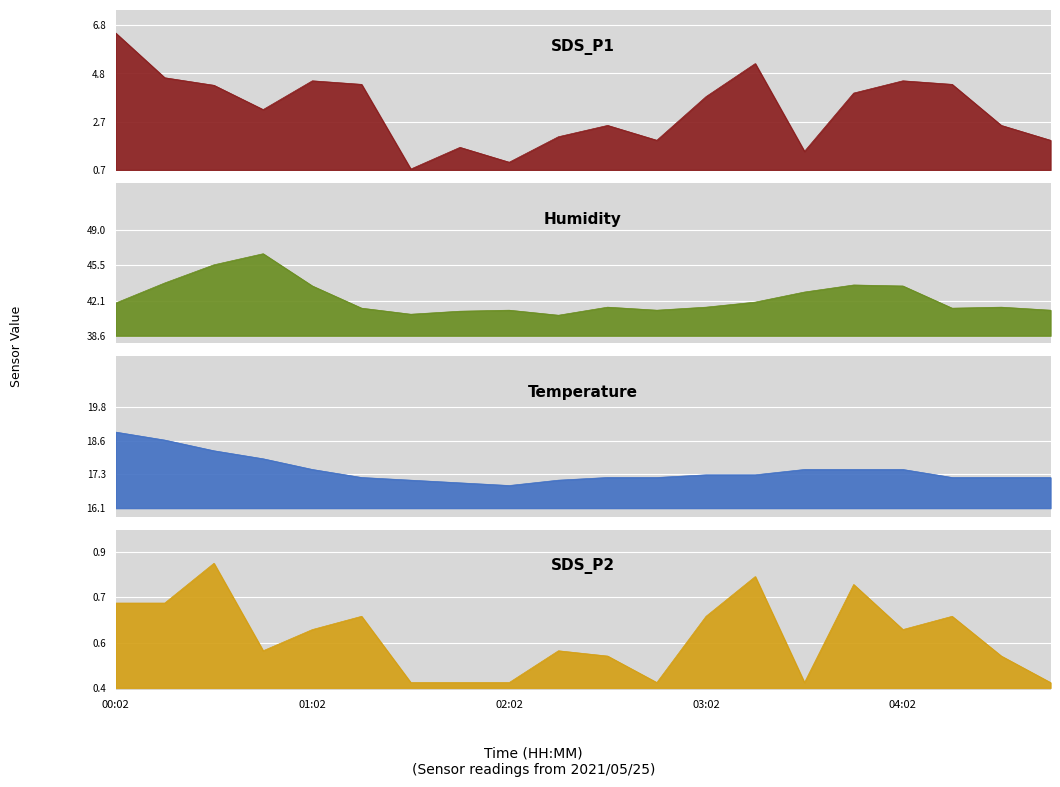

At which category does SDS_P1 reach its first local peak?

01:02